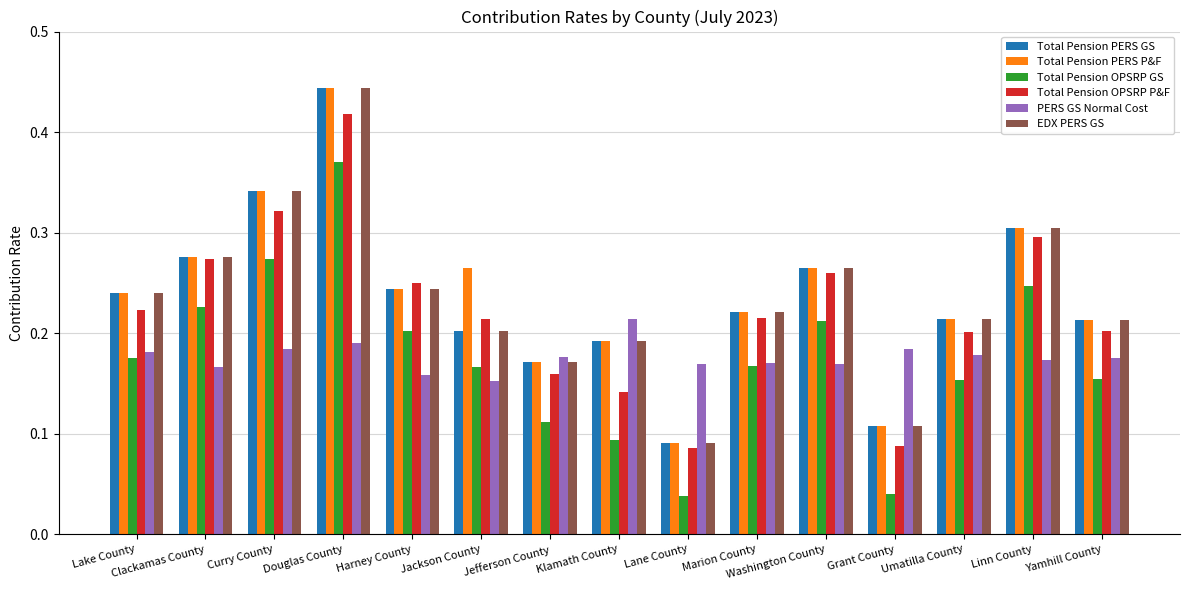

Is it true that PERS GS Normal Cost equals 0.2 at Jackson County?

True